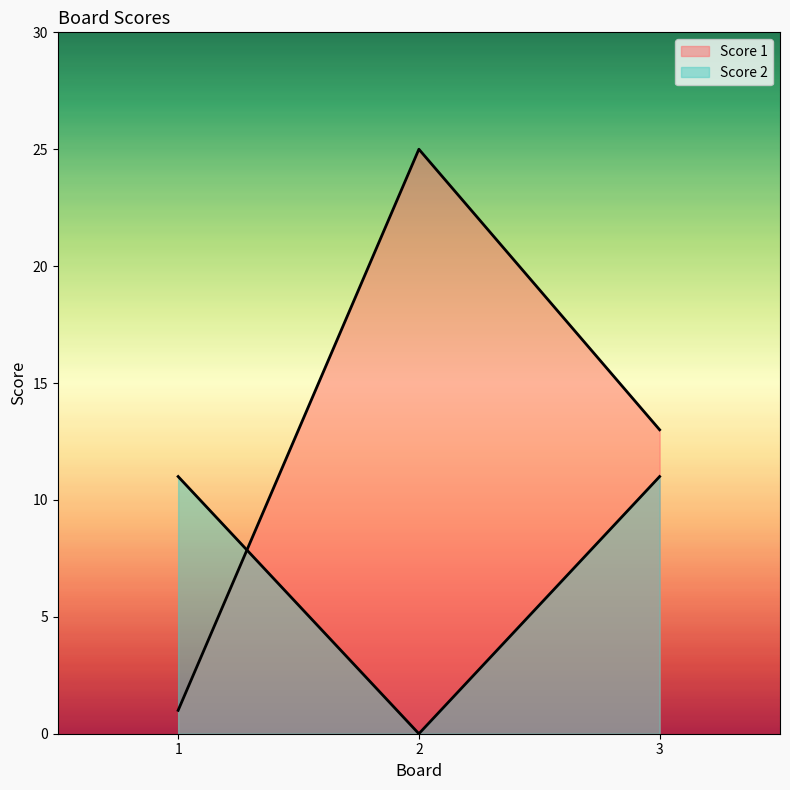

At how many categories does at least one series exceed 7?

3